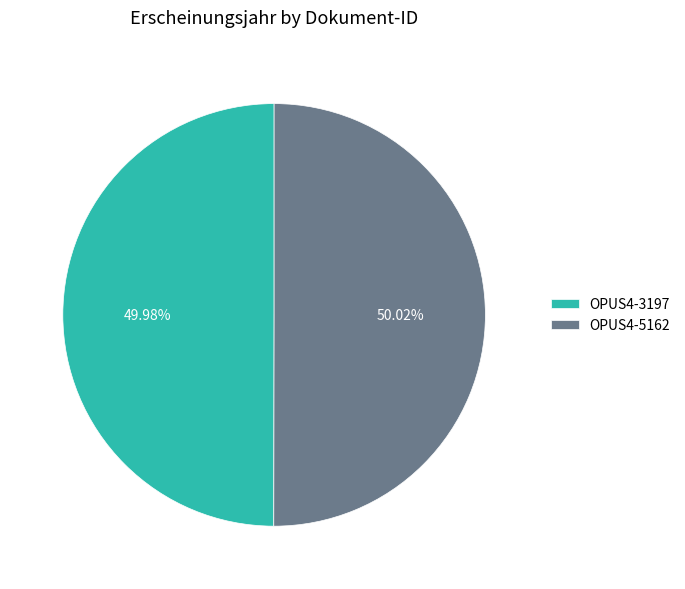

The OPUS4-5162 slice represents 50% of the pie. True or false?

True